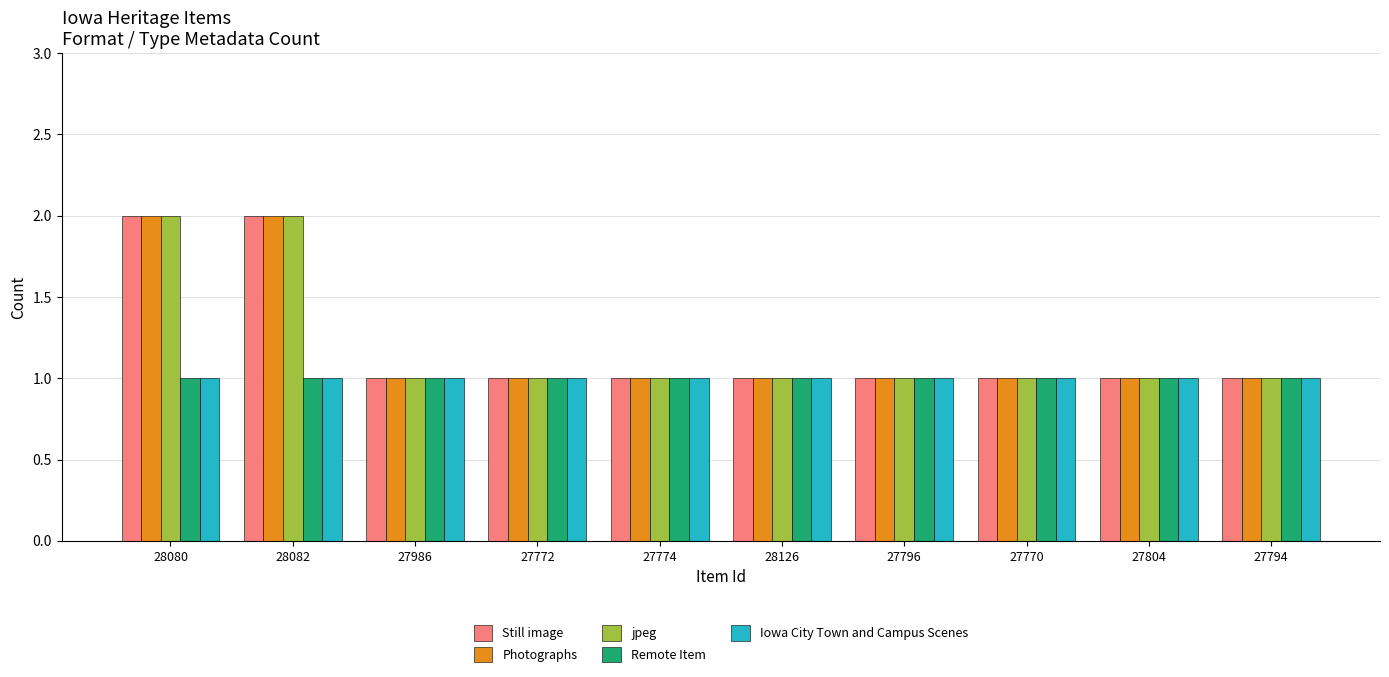

Reading left to right, list all the values displayed in this chart.

Still image: 2	2	1	1	1	1	1	1	1	1
Photographs: 2	2	1	1	1	1	1	1	1	1
jpeg: 2	2	1	1	1	1	1	1	1	1
Remote Item: 1	1	1	1	1	1	1	1	1	1
Iowa City Town and Campus Scenes: 1	1	1	1	1	1	1	1	1	1